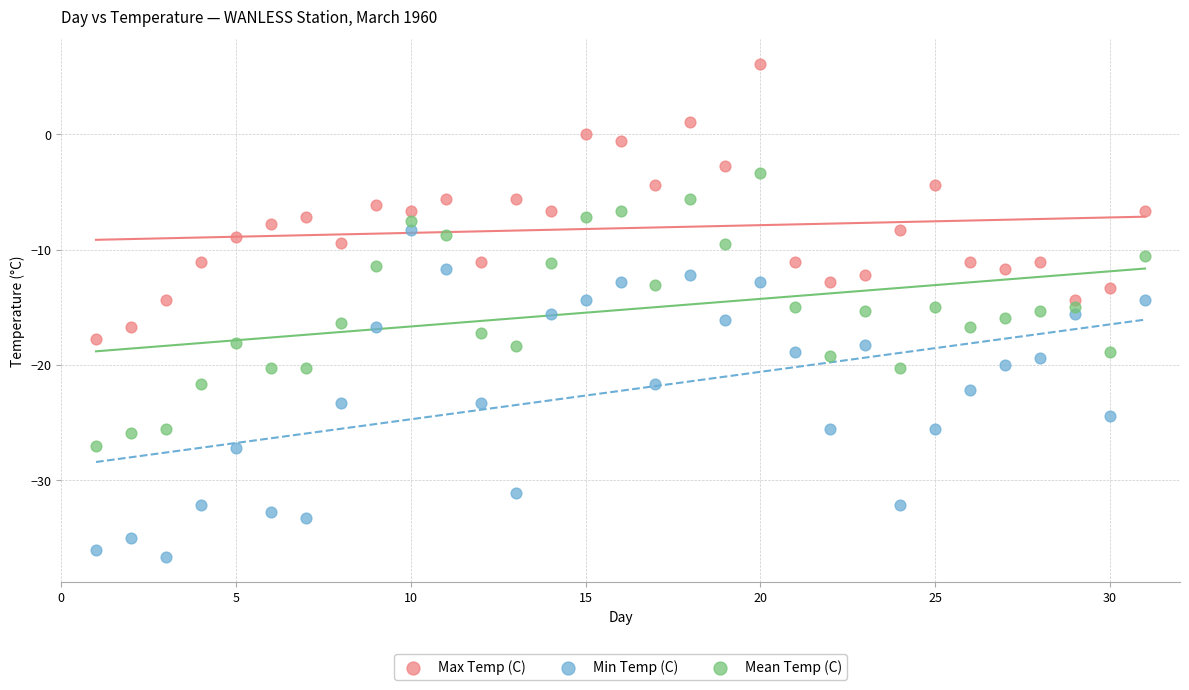

Across all data points, what is the range of Y values (max minus min)?

42.8